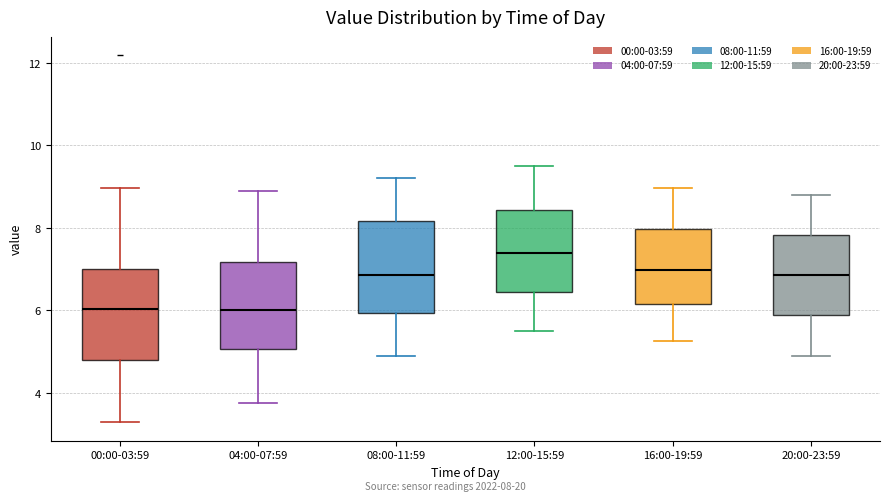

Reading left to right, read every box against the y-axis: the position of its median line, the range the box covers, and the ends of its whiskers. The values are not printed on the chart, so give them approximately, as read against the axis.

00:00-03:59: median 6.0, box 4.8 to 7.0, whiskers 3.2 to 9.0
04:00-07:59: median 6.0, box 5.0 to 7.2, whiskers 3.8 to 9.0
08:00-11:59: median 6.8, box 6.0 to 8.2, whiskers 5.0 to 9.2
12:00-15:59: median 7.4, box 6.4 to 8.4, whiskers 5.6 to 9.6
16:00-19:59: median 7.0, box 6.2 to 8.0, whiskers 5.2 to 9.0
20:00-23:59: median 6.8, box 5.8 to 7.8, whiskers 5.0 to 8.8